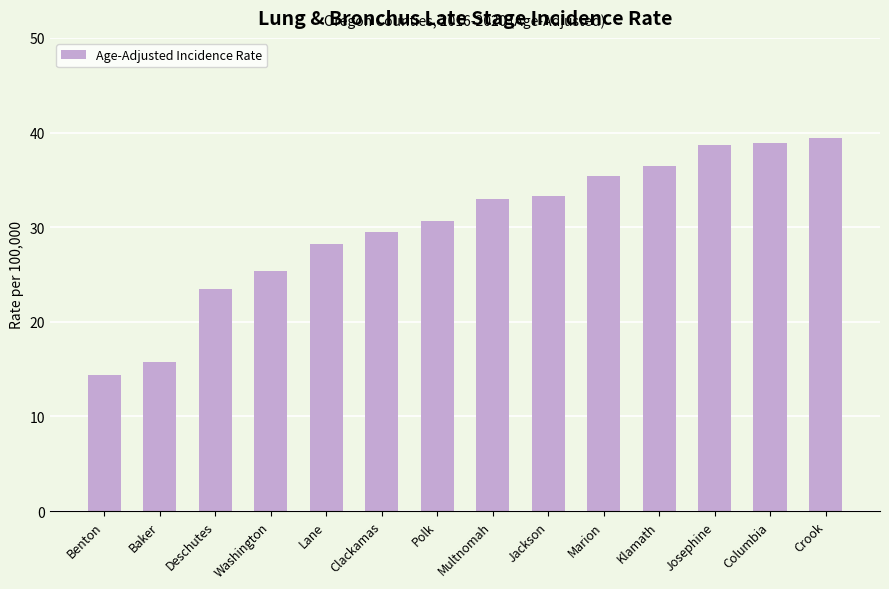

The value at Washington is 5.9. True or false?

False